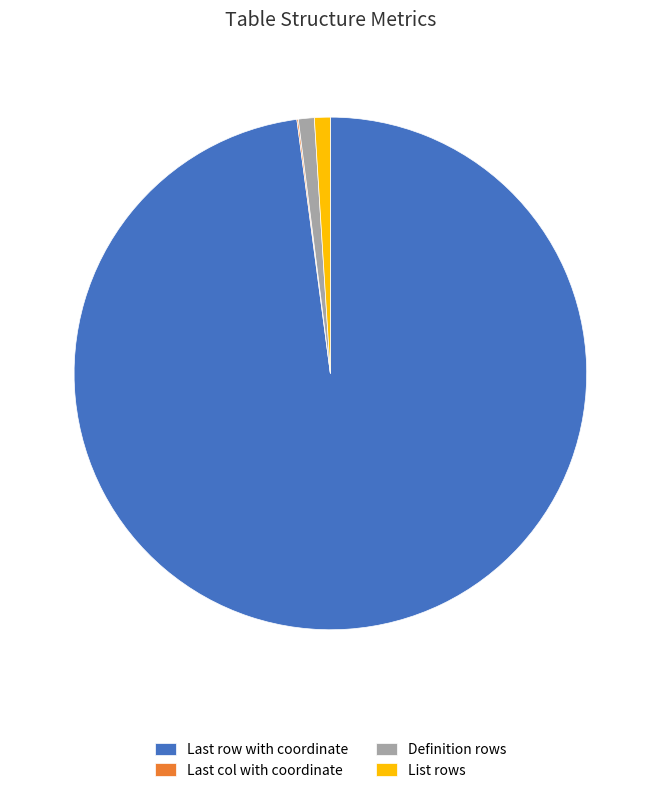

True or false: Definition rows accounts for 1% of the total.

True